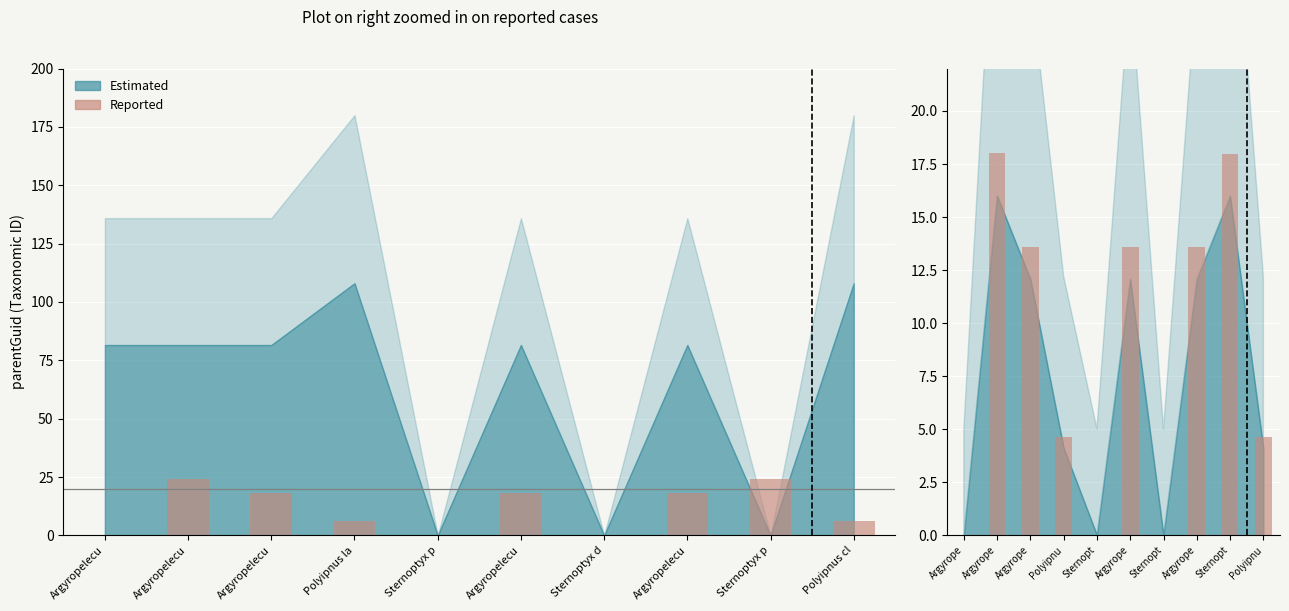

The chart shows a value of 0.0 at Argyrope. True or false?

False